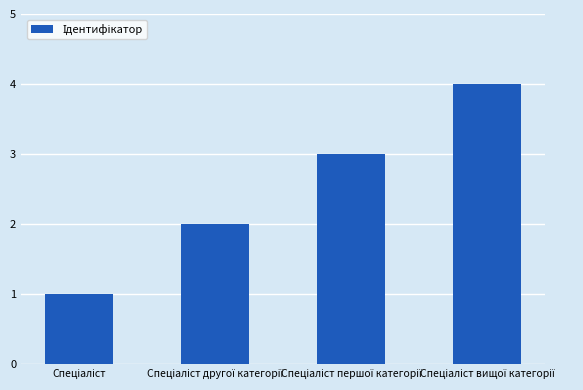

What is the greatest value displayed?

4